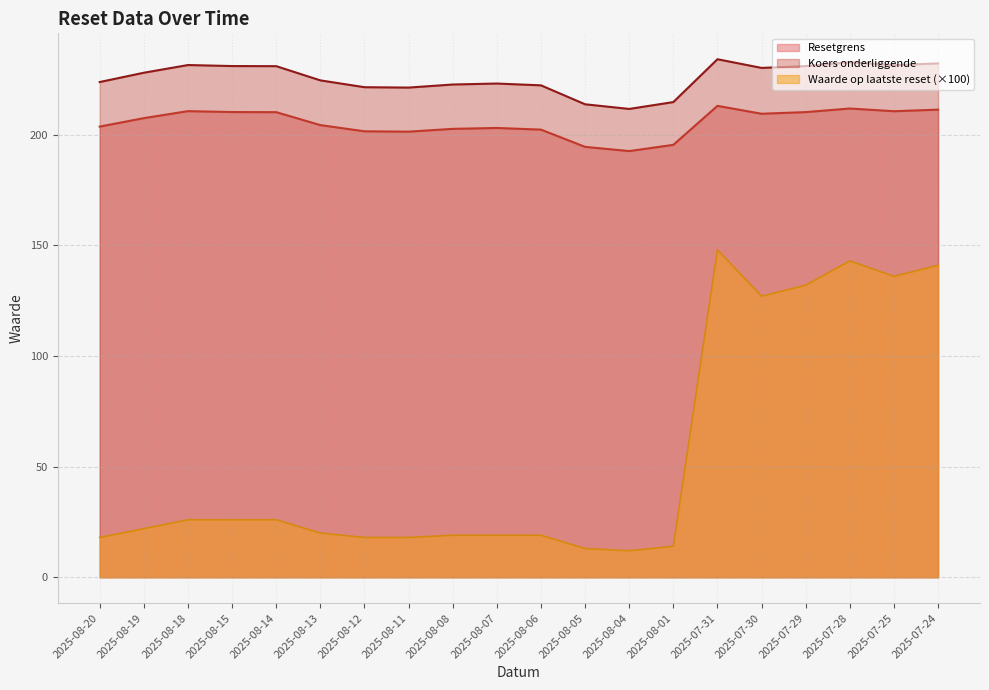

True or false: Waarde op laatste reset and Resetgrens cross at least once.

False